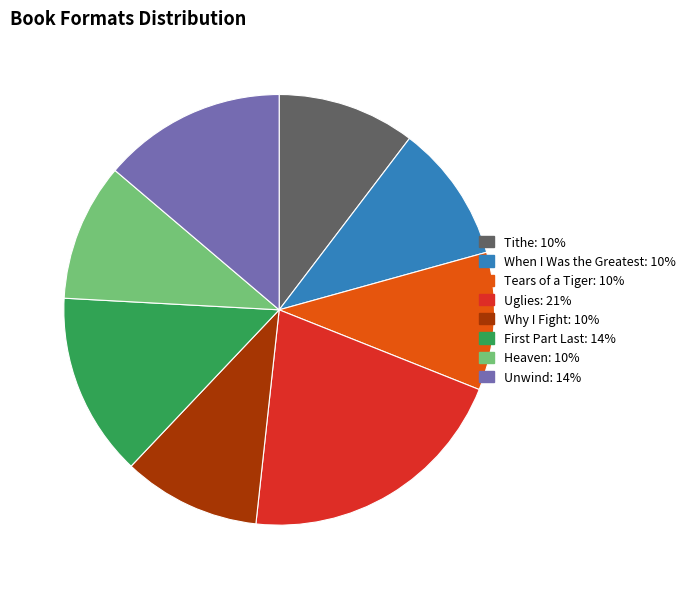

Which category has the biggest portion of the pie?

Uglies